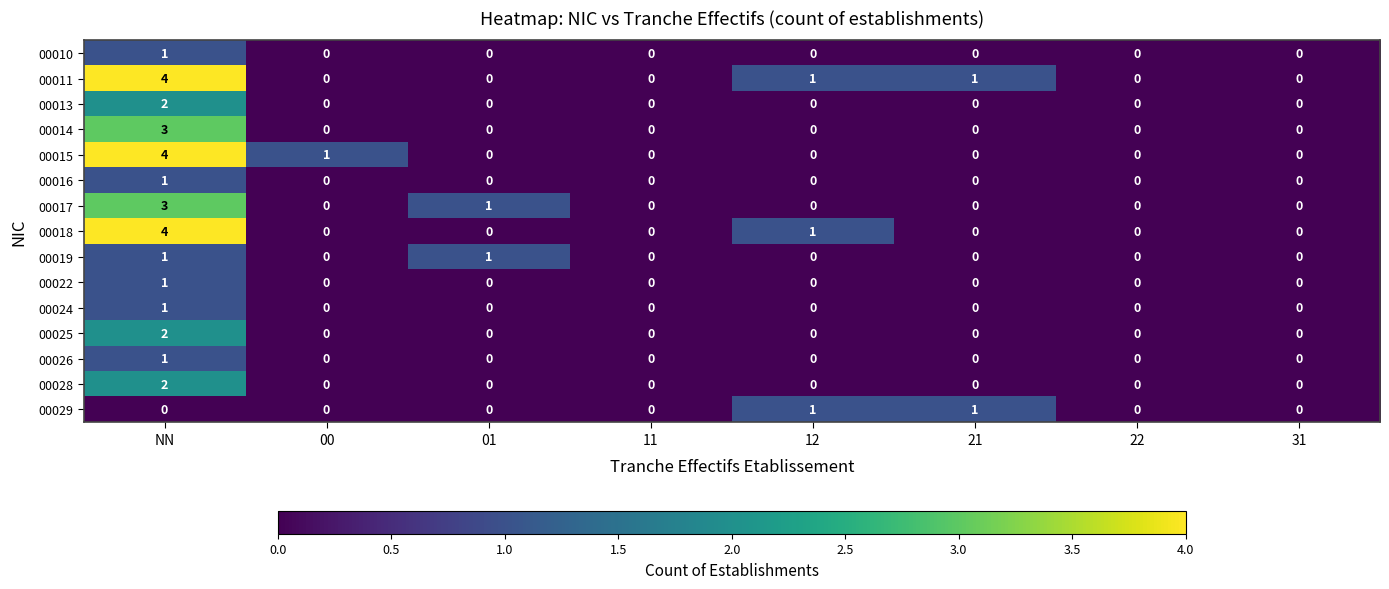

At which category is the sum across all series the highest?

NN